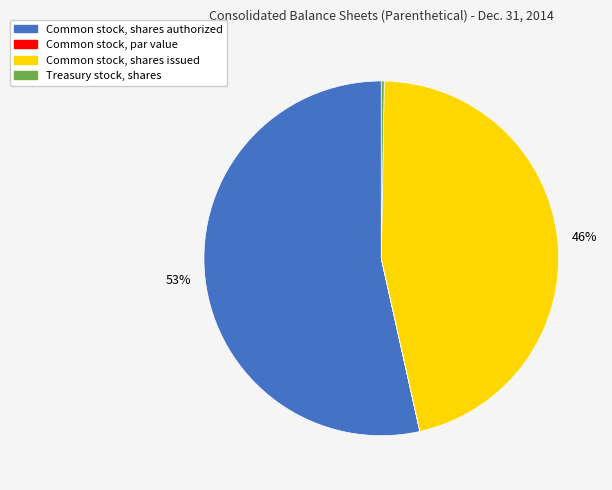

To the nearest percent, what is the average slice percentage?

25%